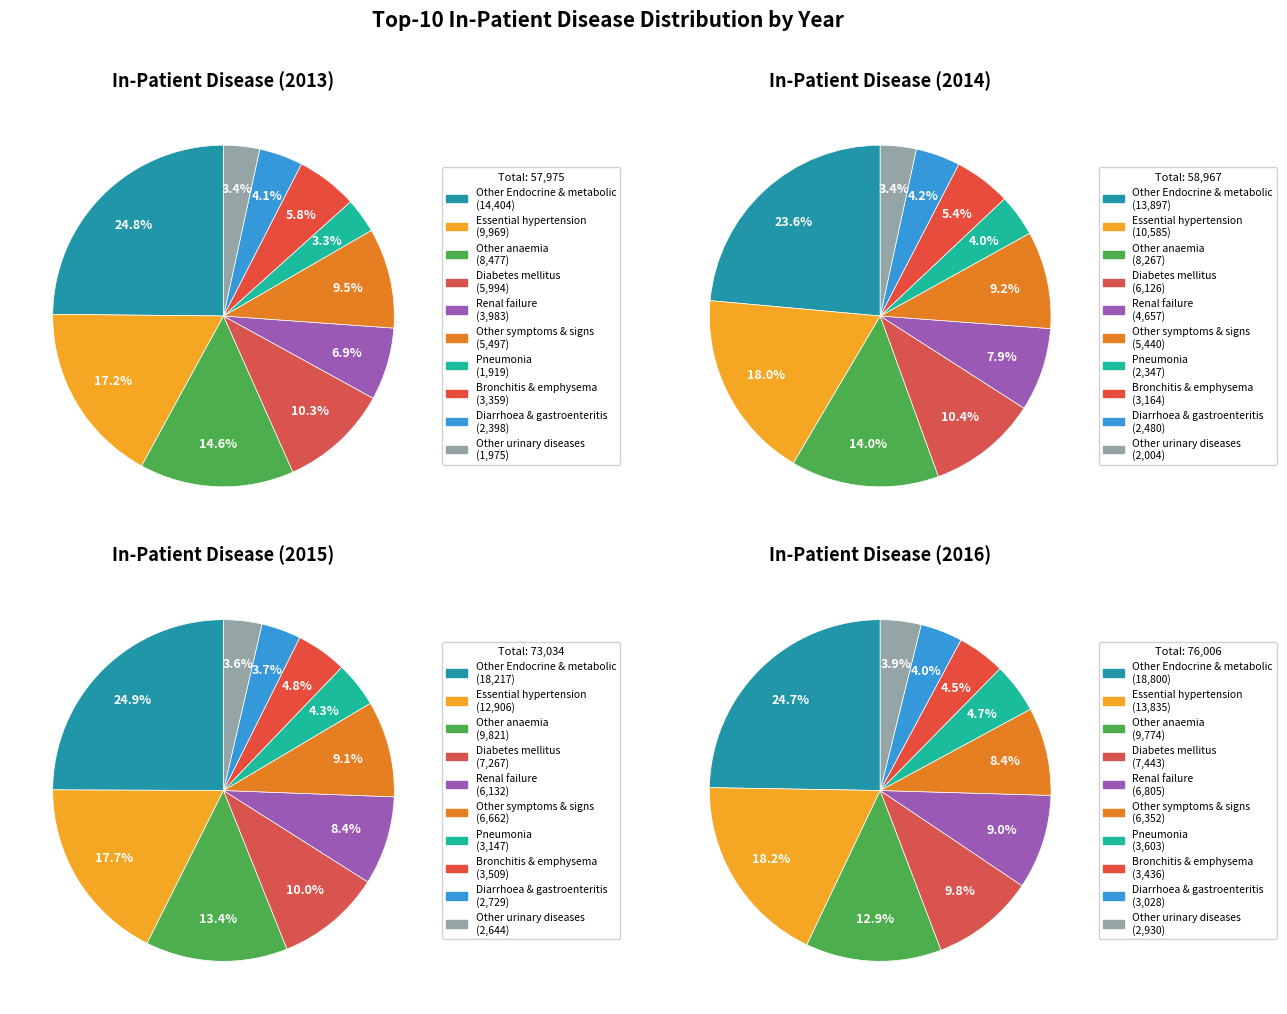

To the nearest percent, what is the combined percentage of Other anaemia and Other Endocrine & metabolic?

38%